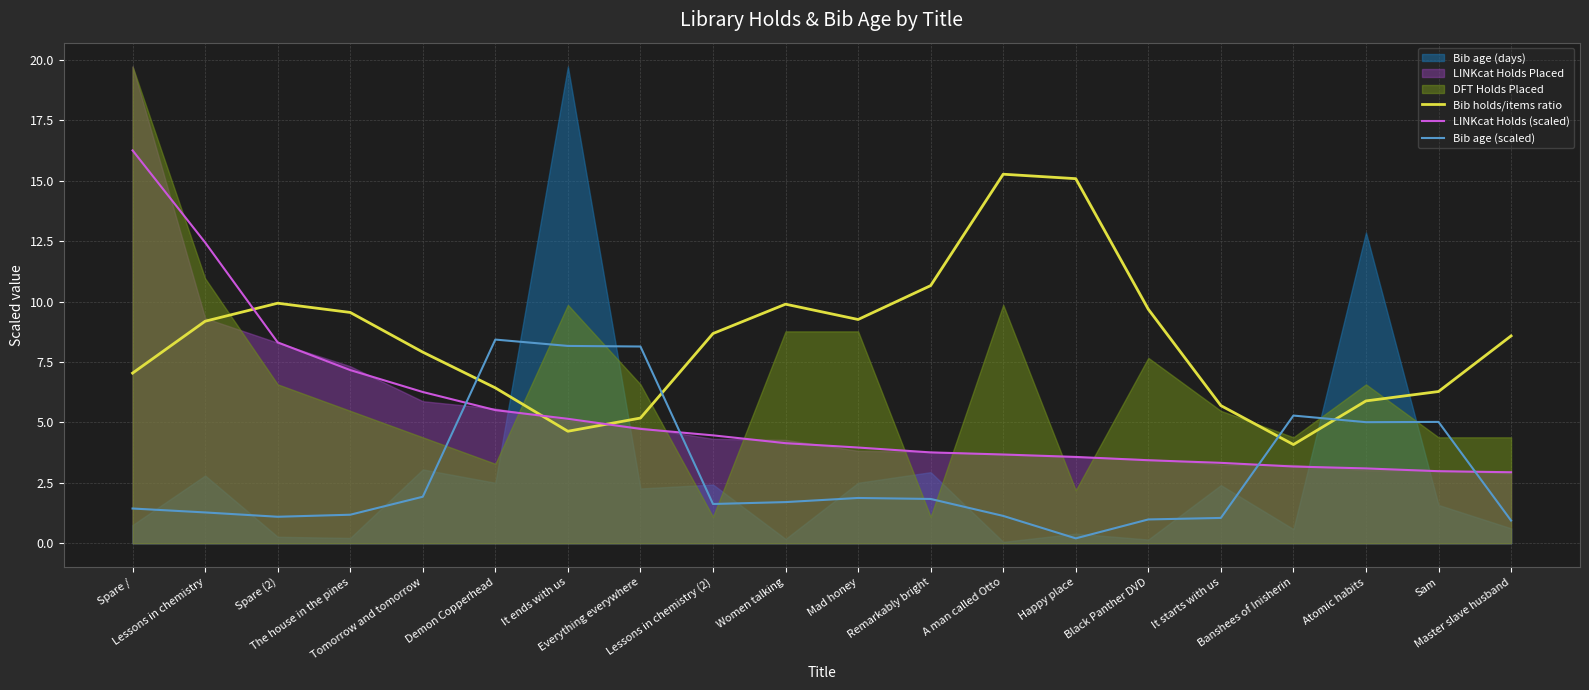

Rank the series at Mad honey from highest to lowest value.

Bib holds/items ratio, LINKcat Holds (scaled), Bib age (scaled)